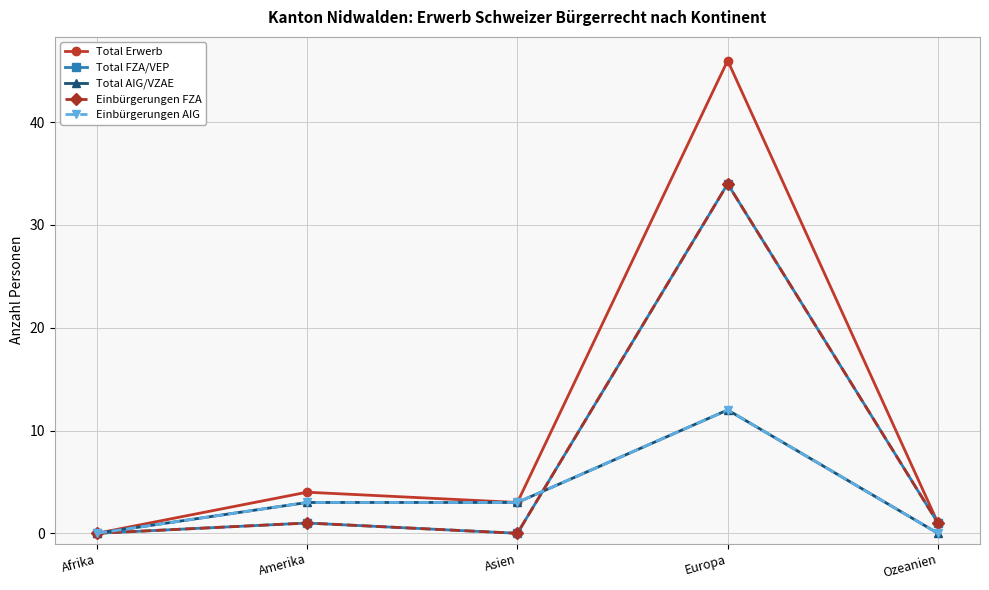

Reading left to right, what are all the values shown in this chart?

Total Erwerb: 0	4	3	46	1
Total FZA/VEP: 0	1	0	34	1
Total AIG/VZAE: 0	3	3	12	0
Einbürgerungen FZA: 0	1	0	34	1
Einbürgerungen AIG: 0	3	3	12	0